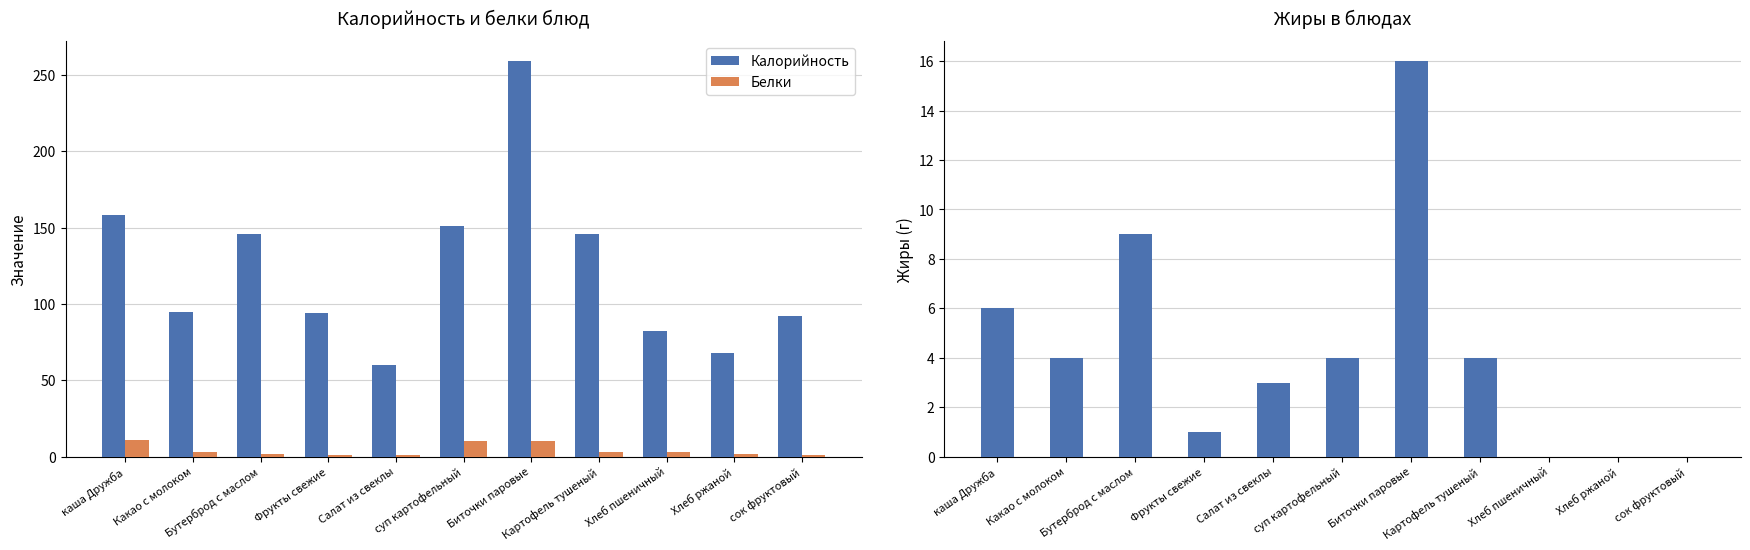

Count the number of categories in the chart.

11